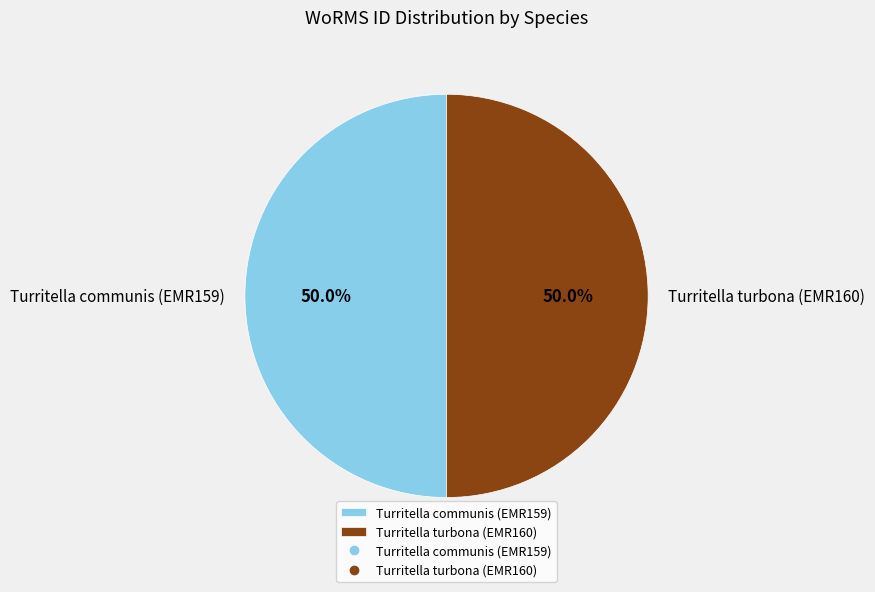

What is the ratio of the value at Turritella communis (EMR159) to the value at Turritella turbona (EMR160)?

1.0